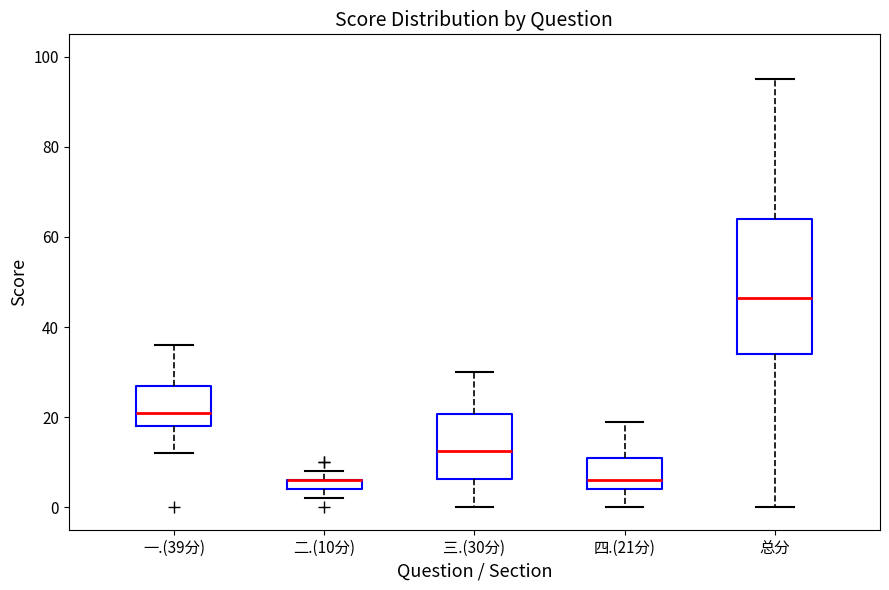

Which box is the tallest, from its lower edge to its upper edge?

总分